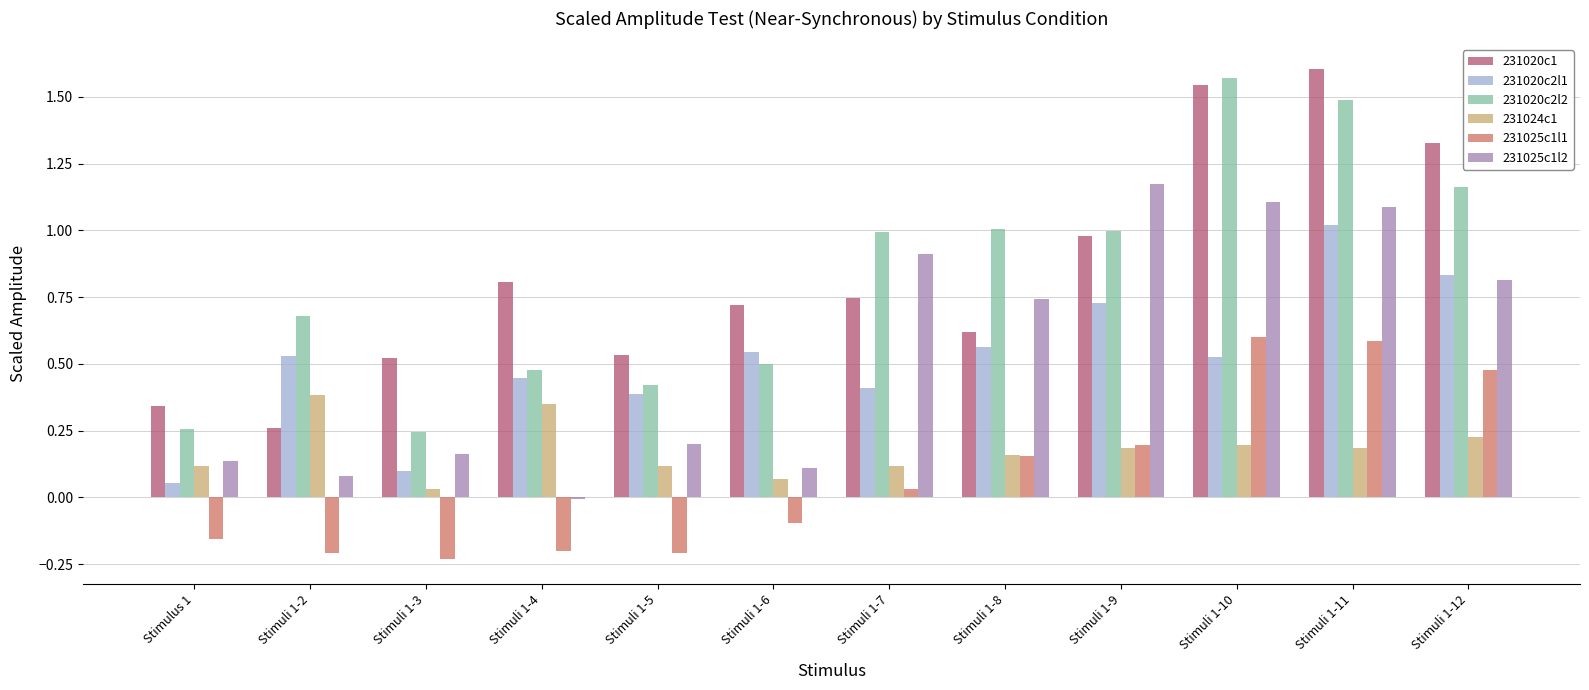

What are all the series names shown in the legend?

231020c1, 231020c2l1, 231020c2l2, 231024c1, 231025c1l1, 231025c1l2